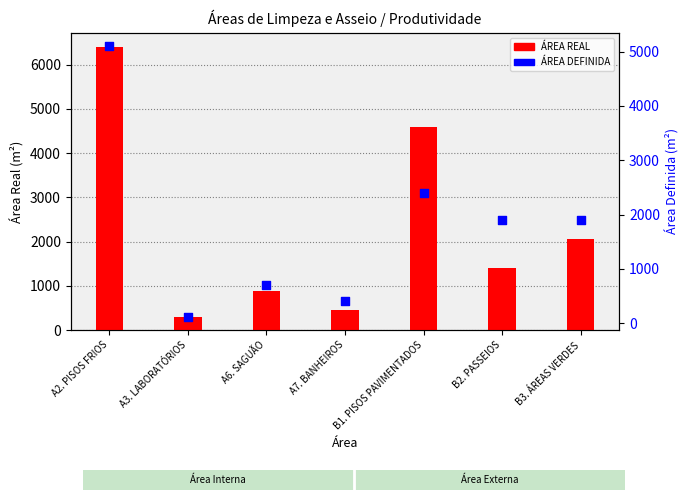

Which series contains the highest Y value?

ÁREA REAL